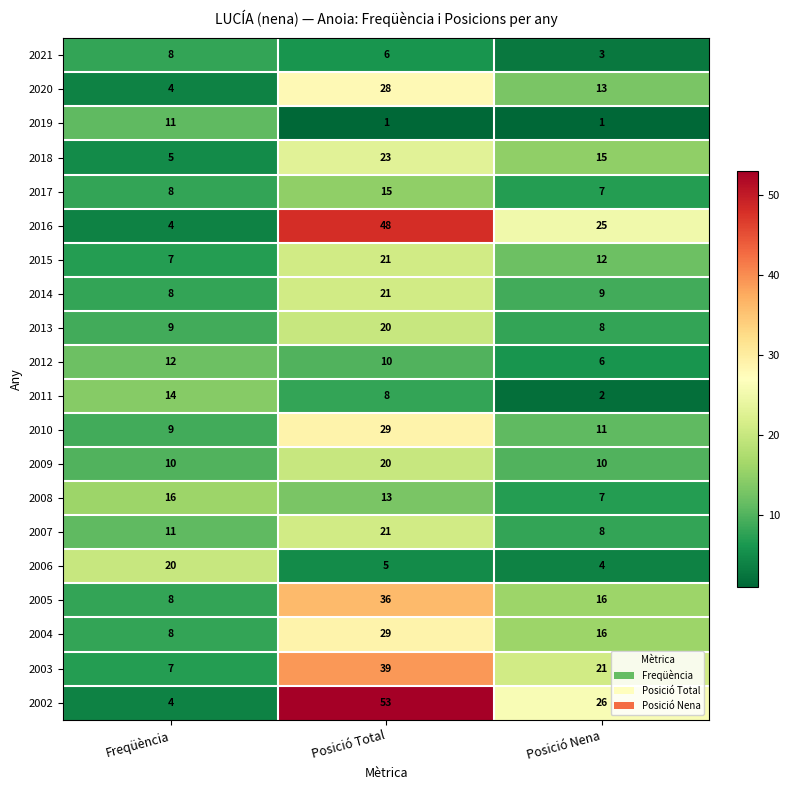

What is the difference between the 2015 values at Freqüència and Posició Nena?

5